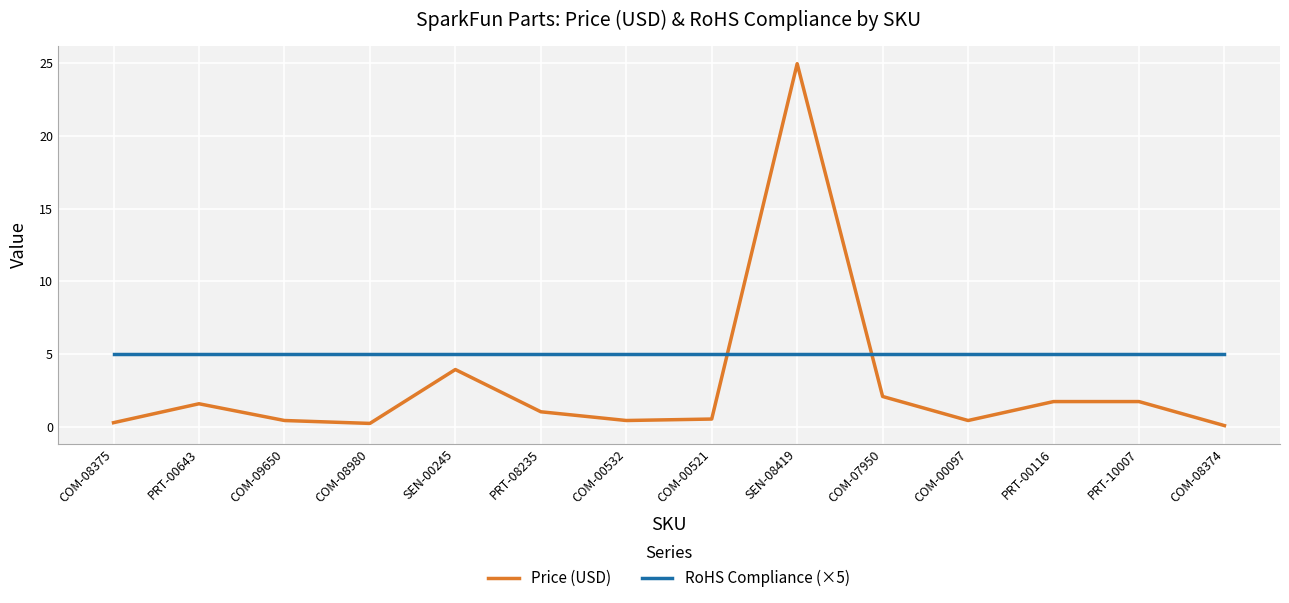

In Price (USD), how many points are lower than both neighbors (excluding endpoints)?

3